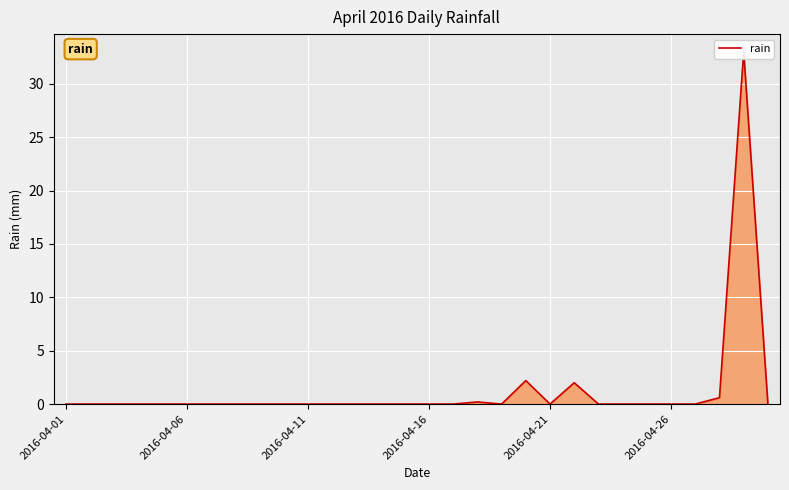

What position from the right is 2016-04-26?

5